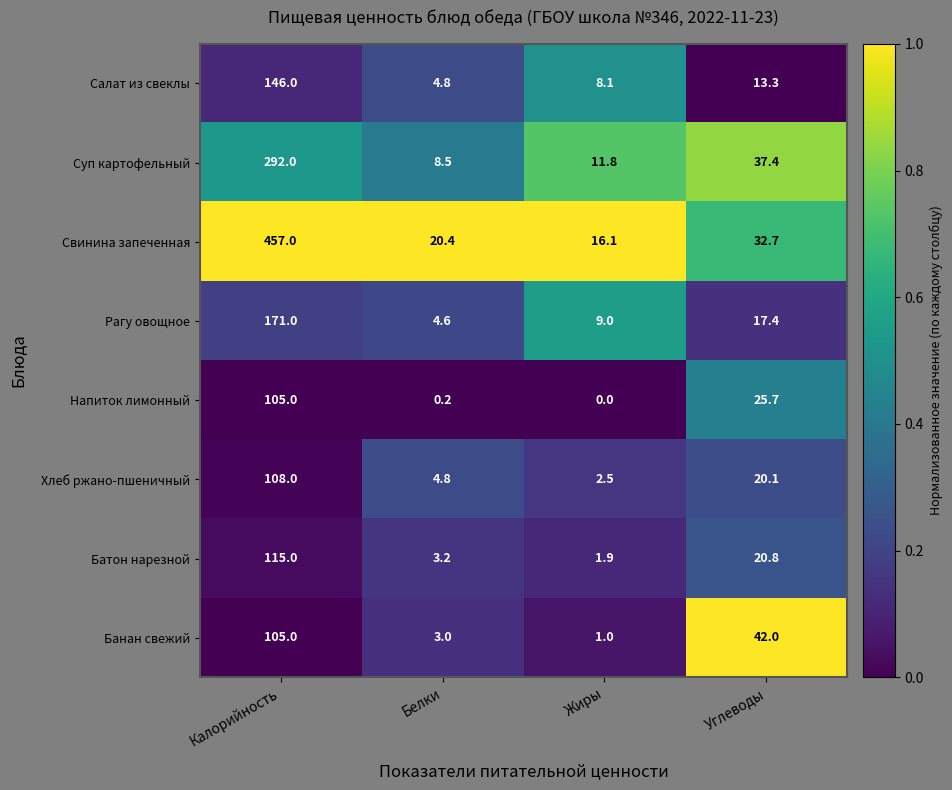

At which category is the sum across all series the highest?

Калорийность